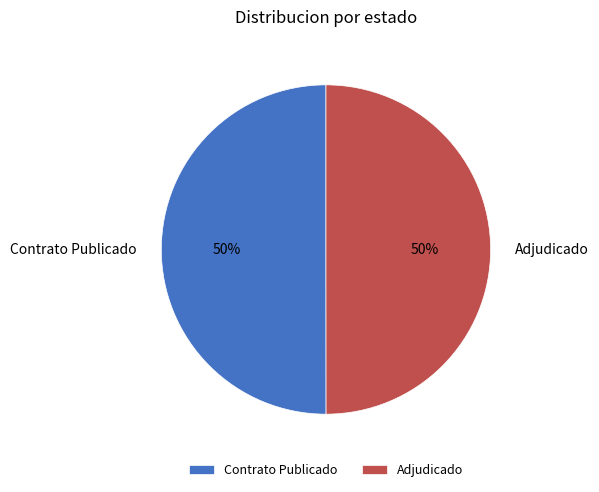

Approximately how many times larger is the value at Contrato Publicado compared to Adjudicado?

1.0